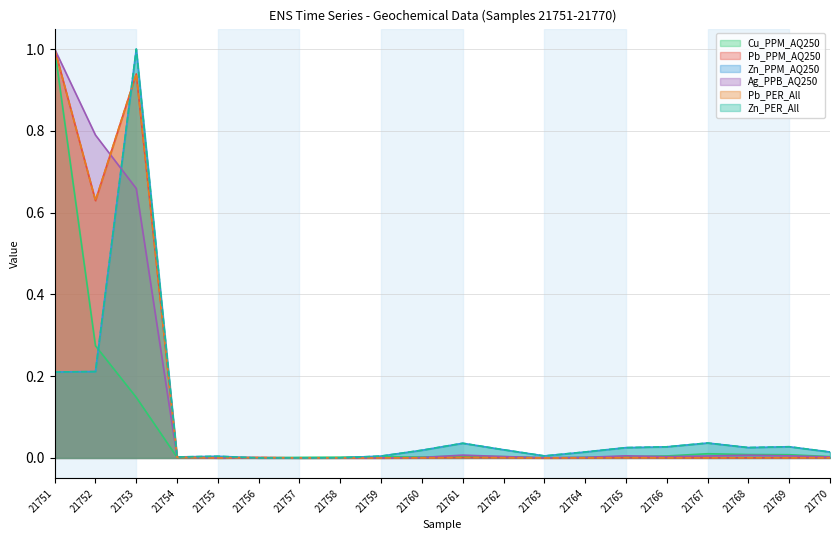

What is the total value across all series at 21753?

4.7